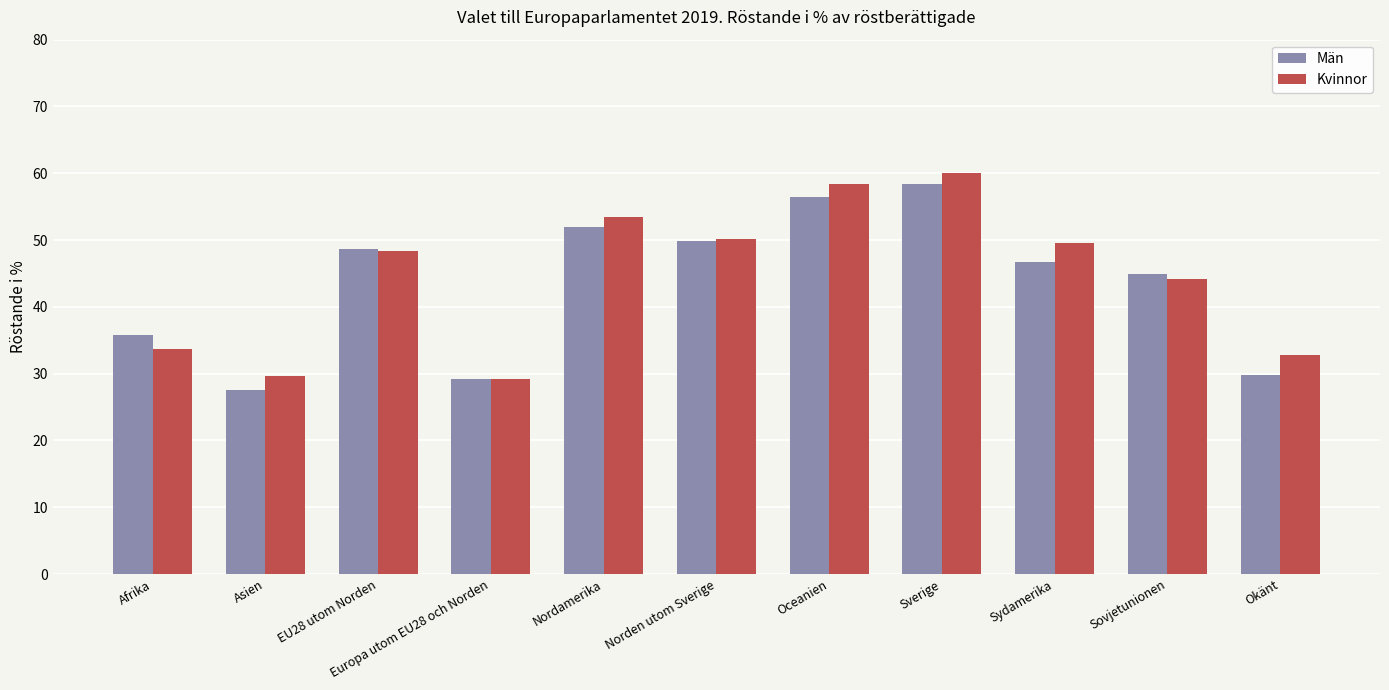

True or false: Kvinnor has a value of 32.8 at Okänt.

True